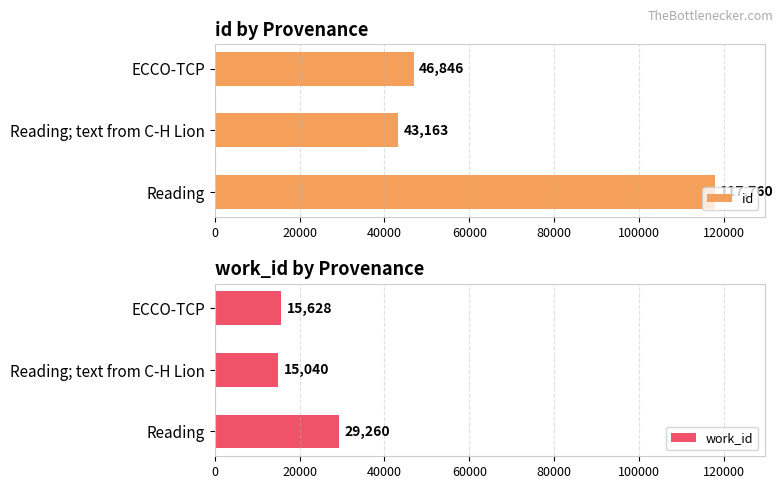

What is the highest value of the id series?

117760